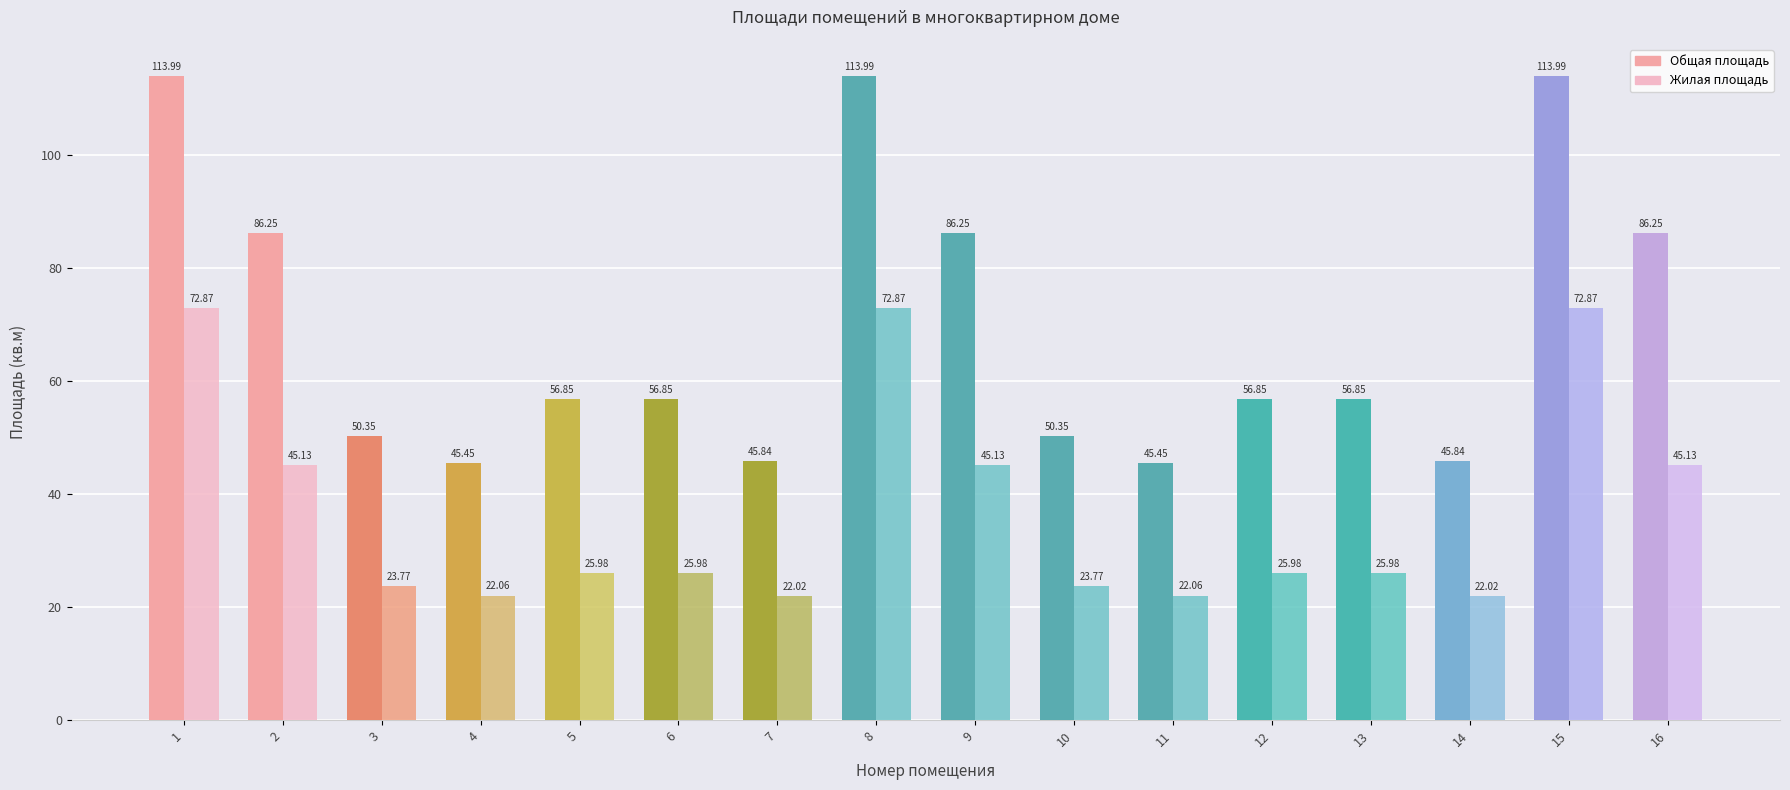

What is the difference between the maximum and minimum values in the Жилая площадь series?

50.9